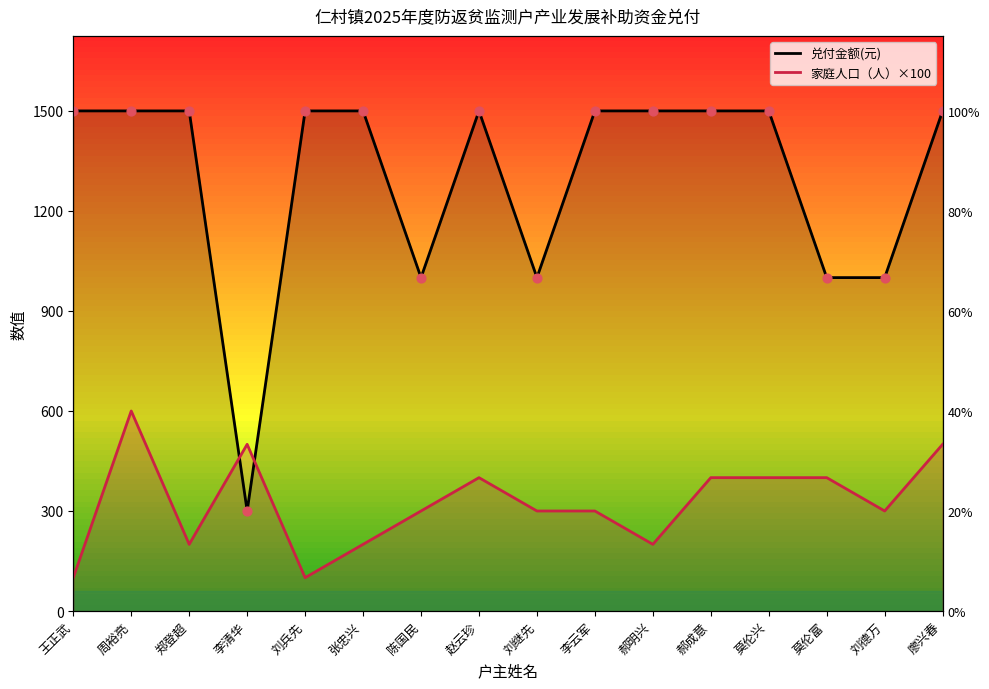

Which series has the largest total across all categories?

兑付金额(元)